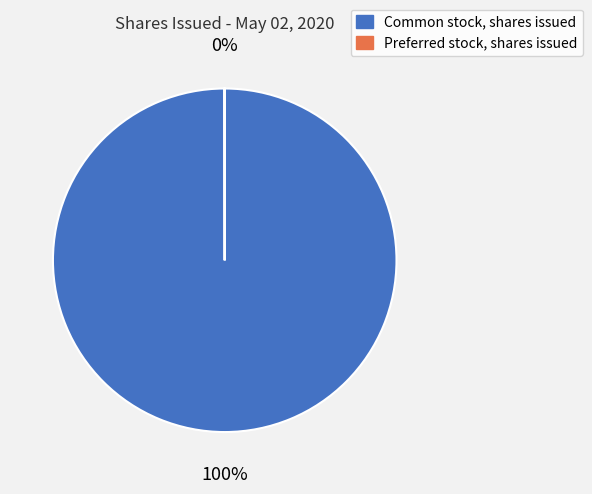

To the nearest percent, what portion does Common stock, shares issued represent?

100%